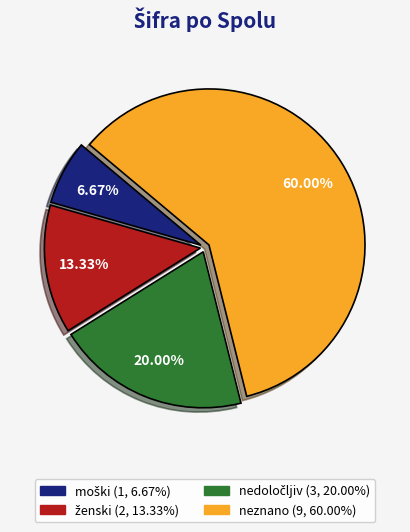

Does neznano account for over 50% of the chart?

Yes